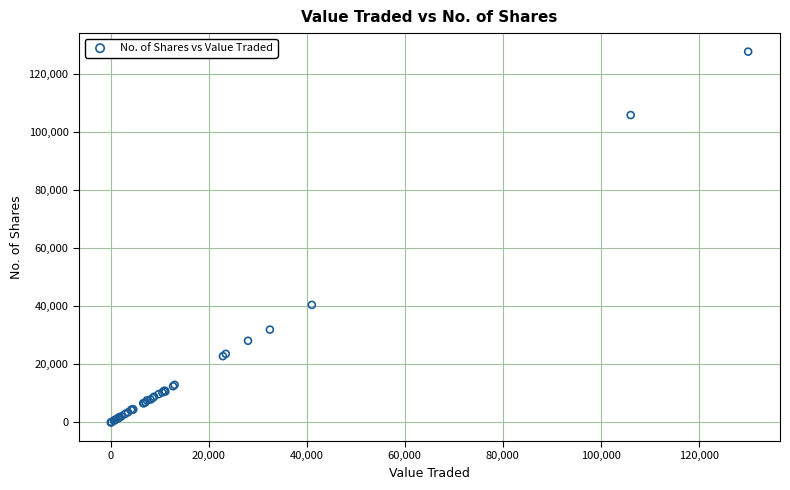

What Y value in the scatter plot is closest to 63836?

40478